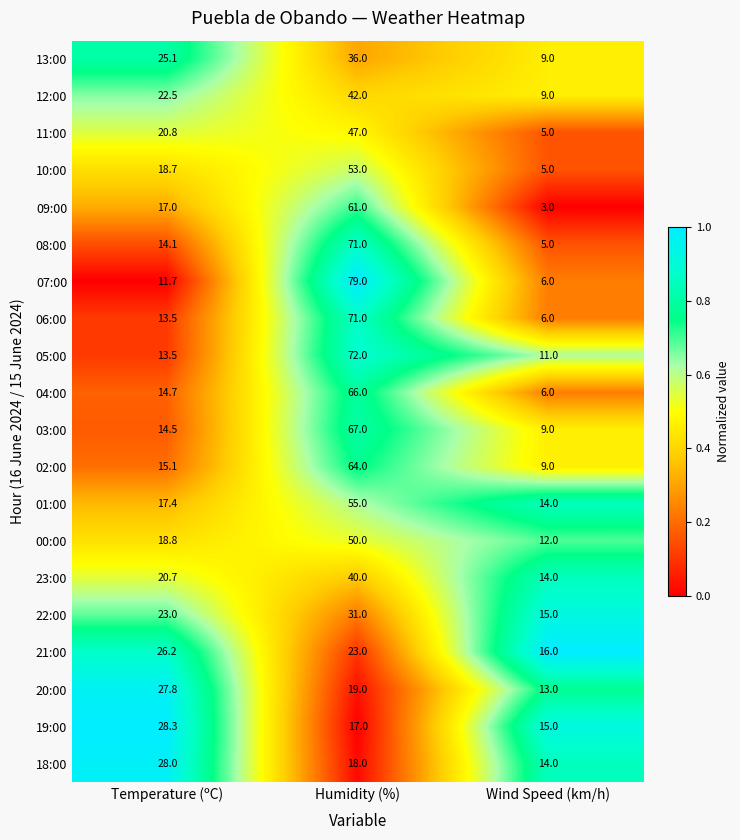

Which series changed the most between Humidity (%) and Wind Speed (km/h)?

07:00